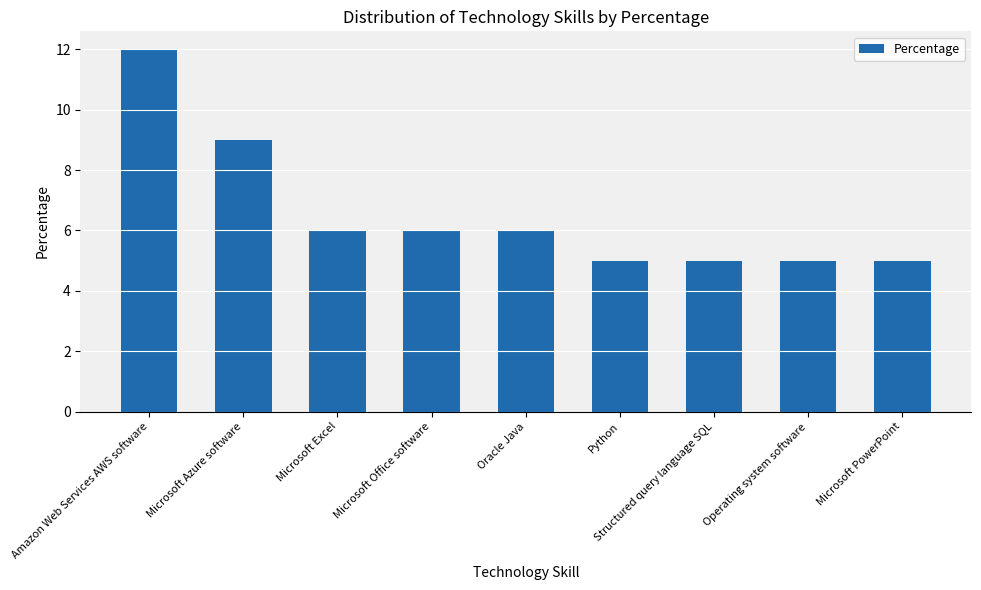

What is the difference between the values at Oracle Java and Microsoft PowerPoint?

1